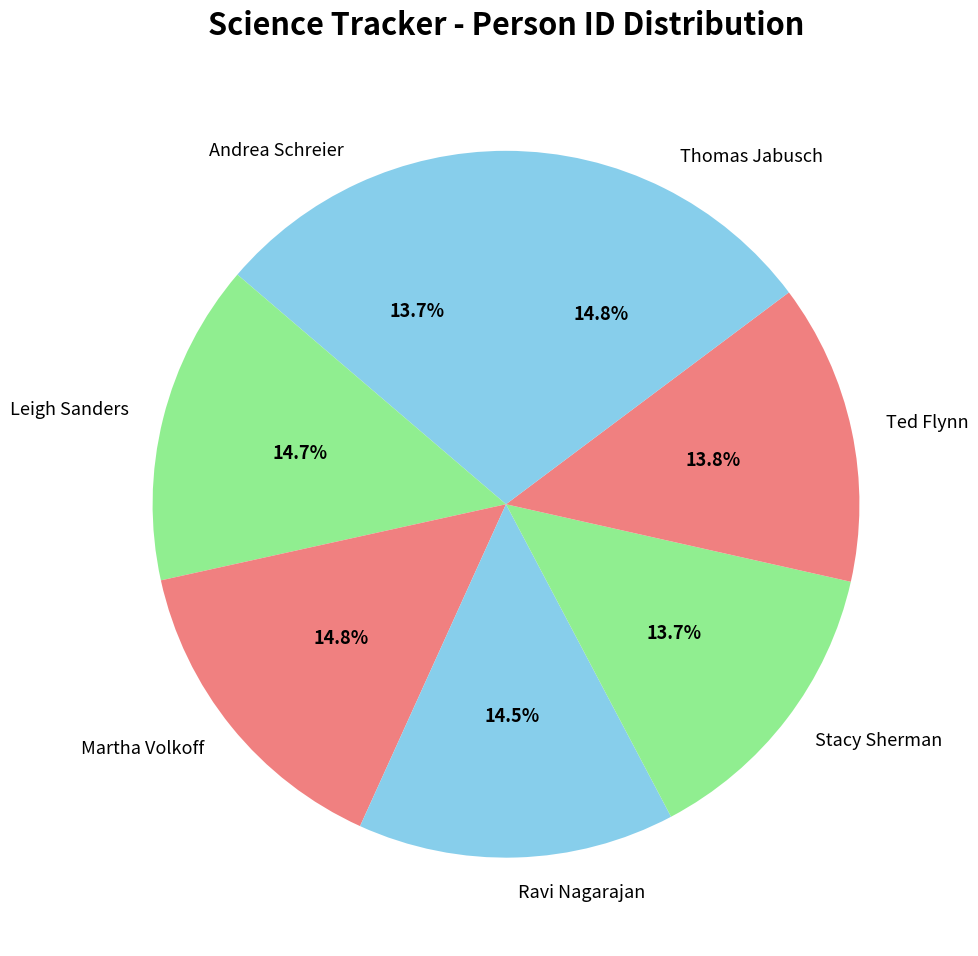

Is it true that Stacy Sherman is 3% of the pie?

False